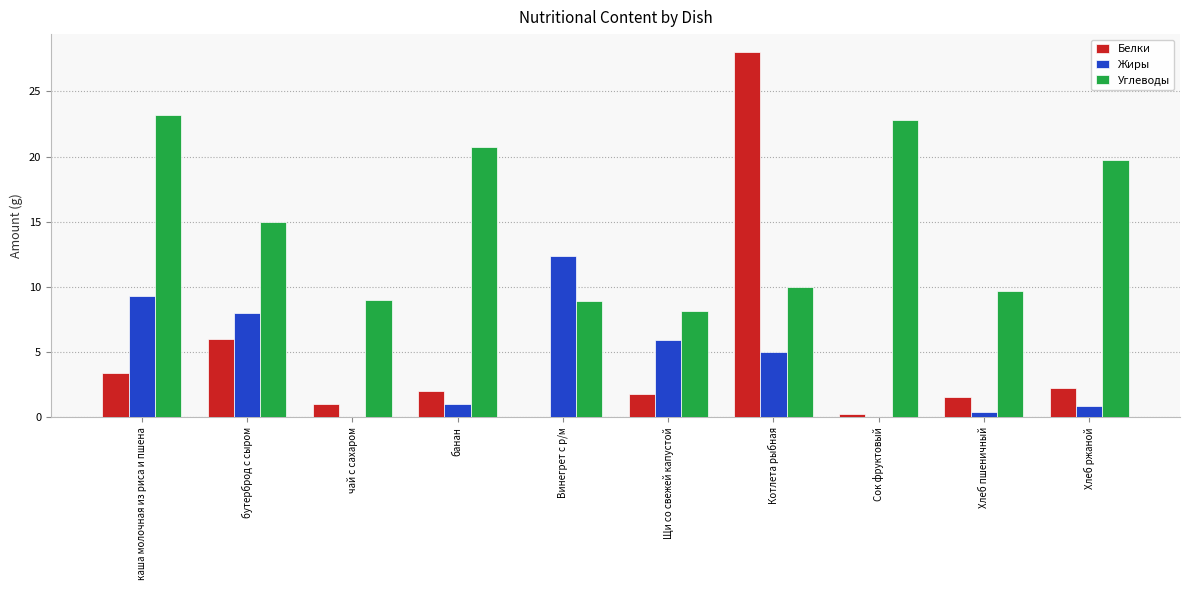

What is the maximum value shown in the chart?

28.0